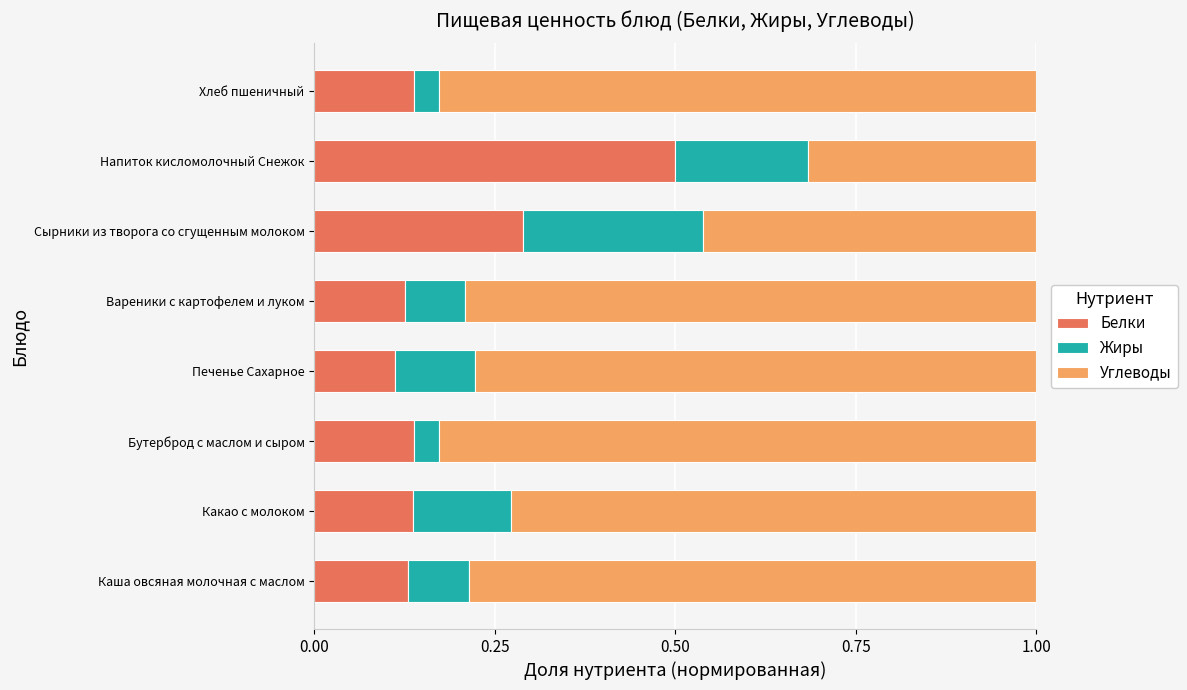

What is the total value across all series at Какао с молоком?

1.0